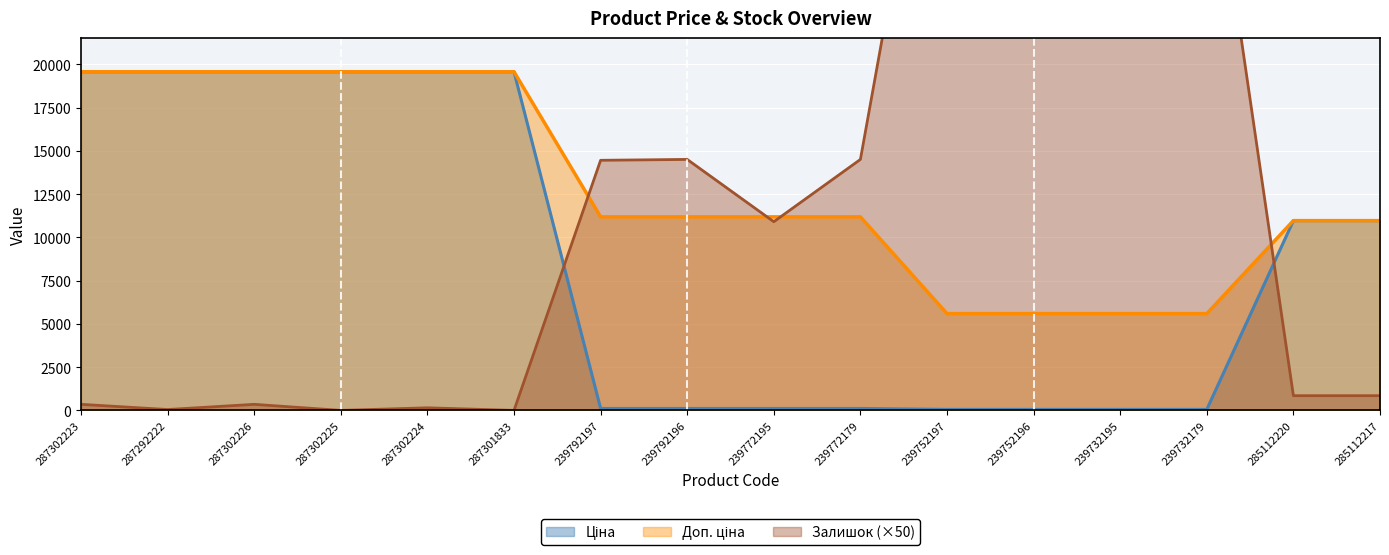

What are all the series names shown in the legend?

Ціна, Доп. ціна, Залишок